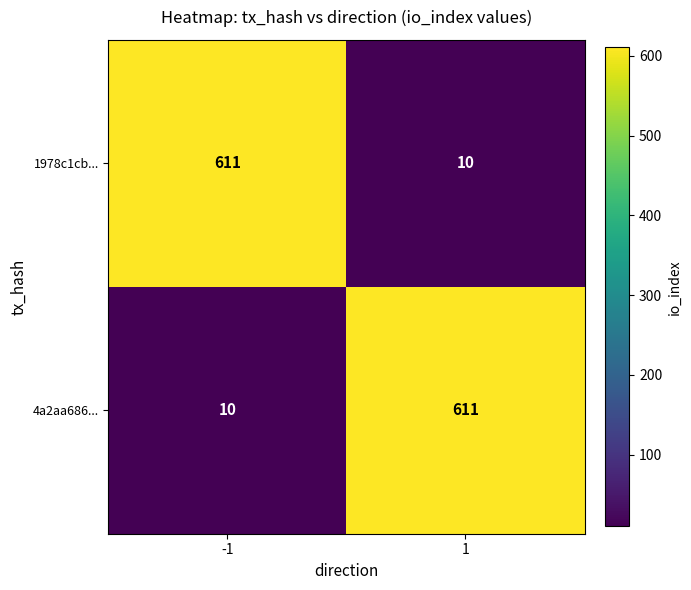

What is the spread (max minus min) of values at 1?

601